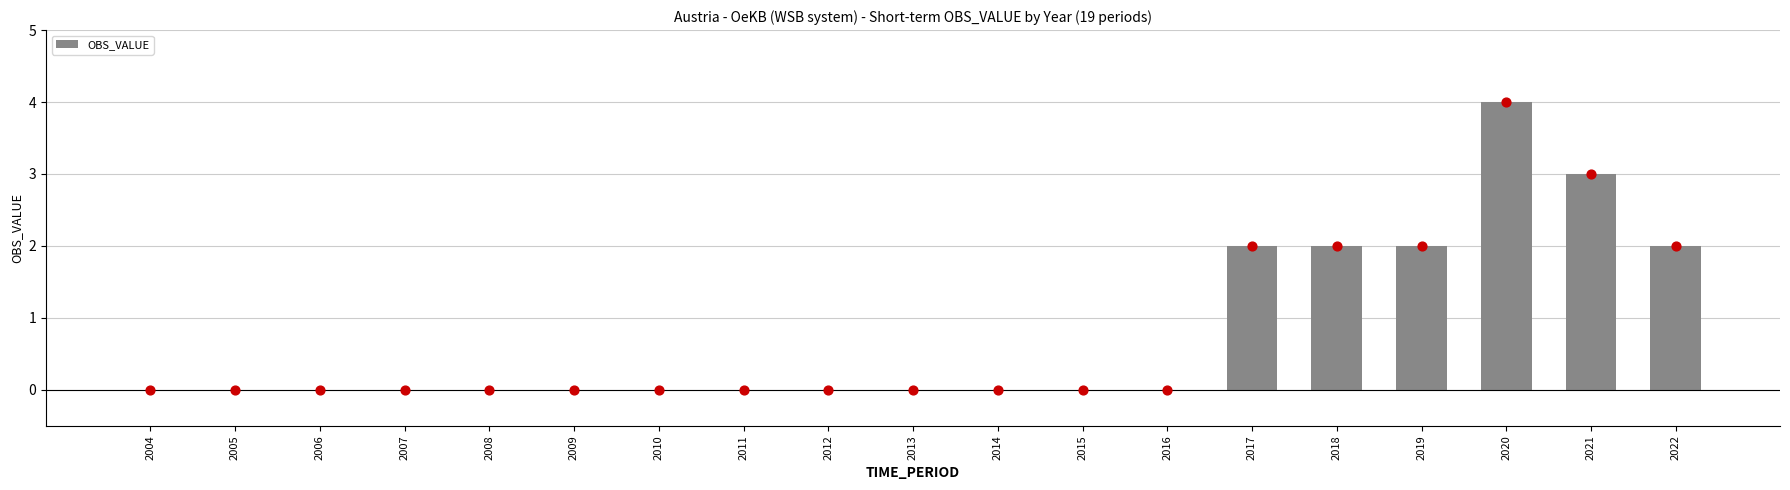

Between 2021 and 2018, which is larger?

2021